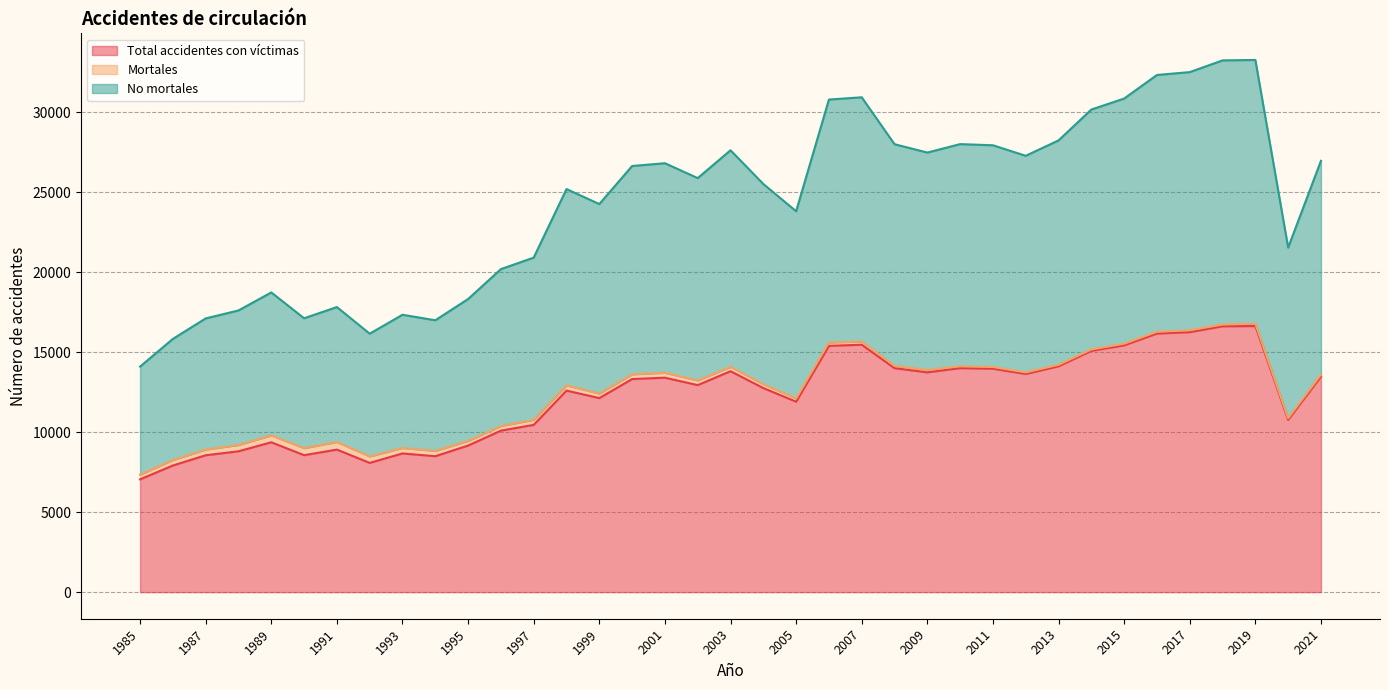

True or false: Total accidentes con víctimas and No mortales cross at least once.

False